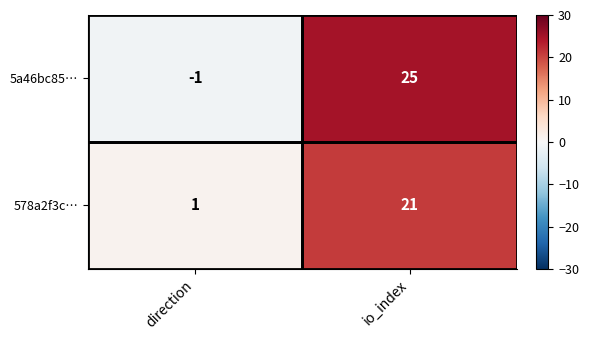

Between direction and io_index, which series saw the biggest shift?

5a46bc85…